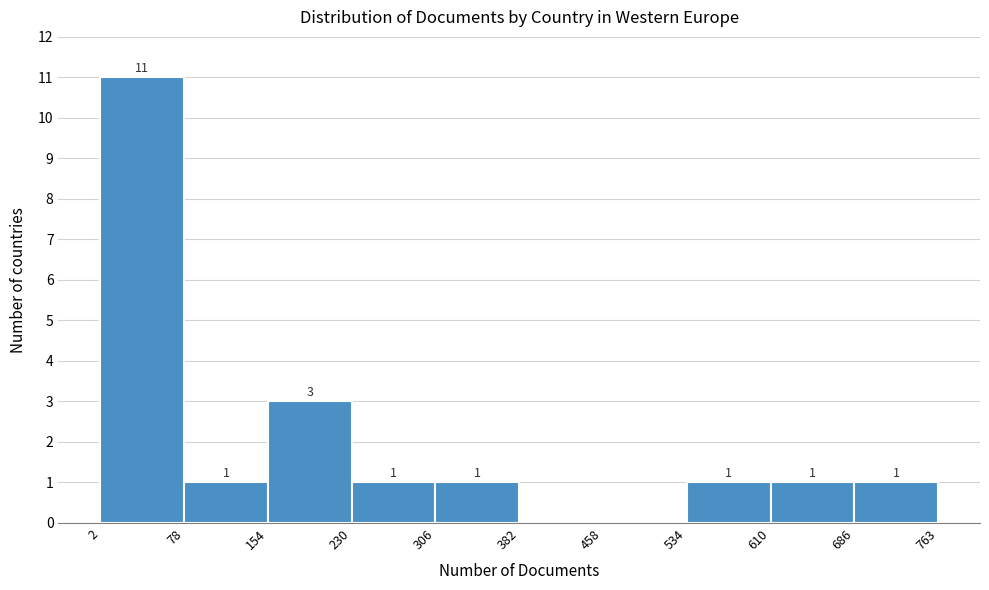

Which range on the x-axis has the tallest bar?

2 to 78